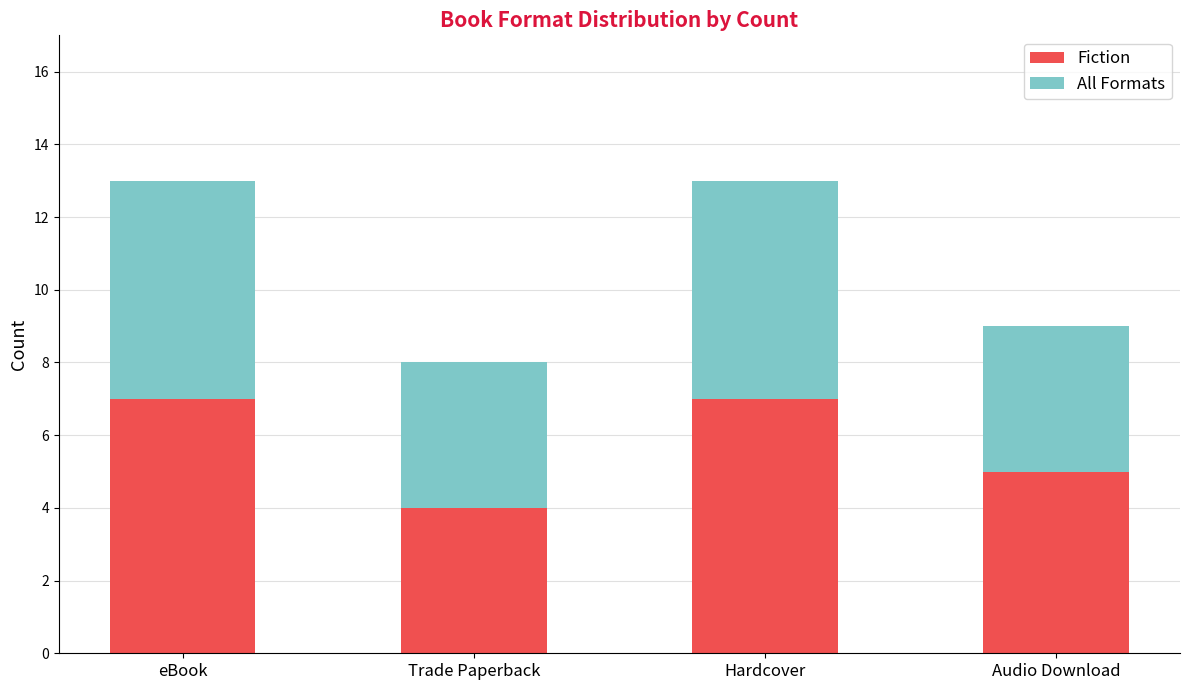

The value of Fiction at eBook is 7. True or false?

True